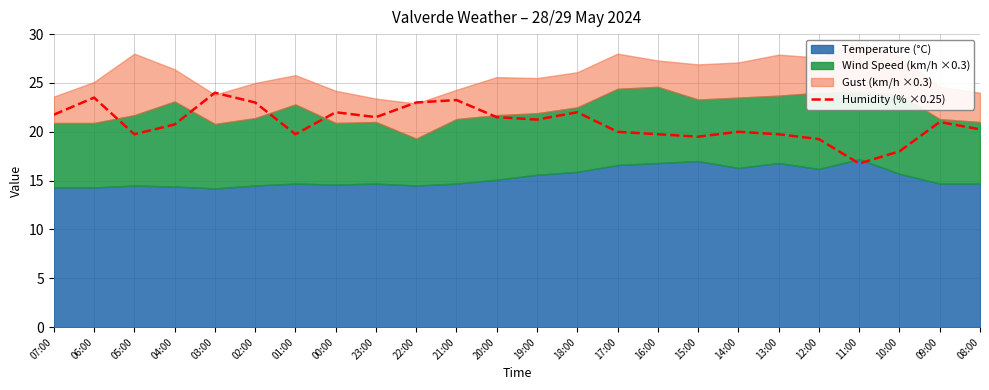

Rank the categories by value from highest to lowest.

03:00, 06:00, 21:00, 02:00, 22:00, 00:00, 18:00, 07:00, 23:00, 20:00, 19:00, 09:00, 04:00, 08:00, 17:00, 14:00, 05:00, 01:00, 16:00, 13:00, 15:00, 12:00, 10:00, 11:00